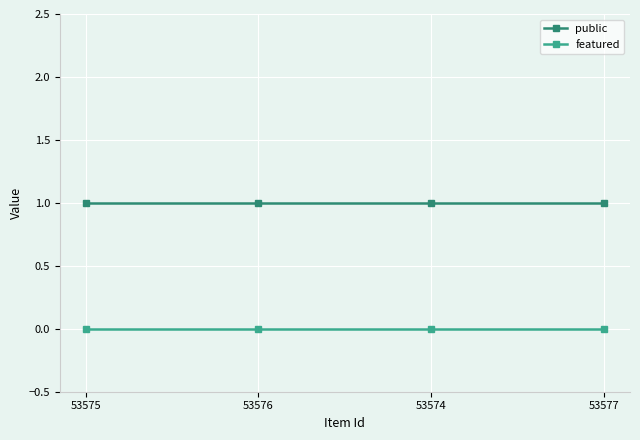

True or false: public and featured intersect in this chart.

False